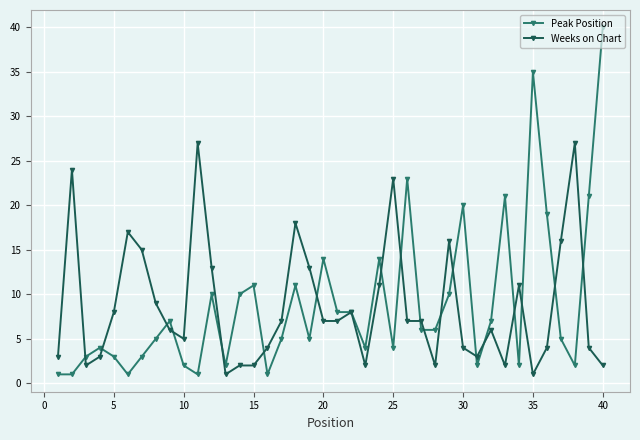

Is this an area chart (filled region under the line)?

No